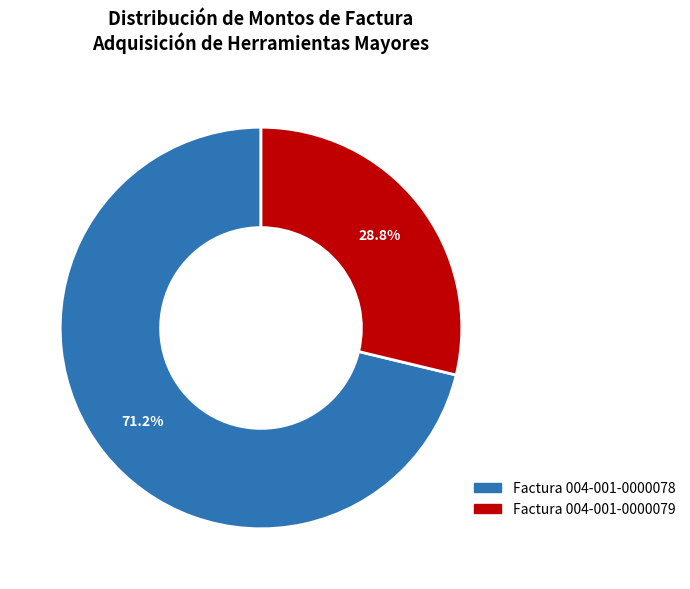

Does any single category account for the majority?

Yes